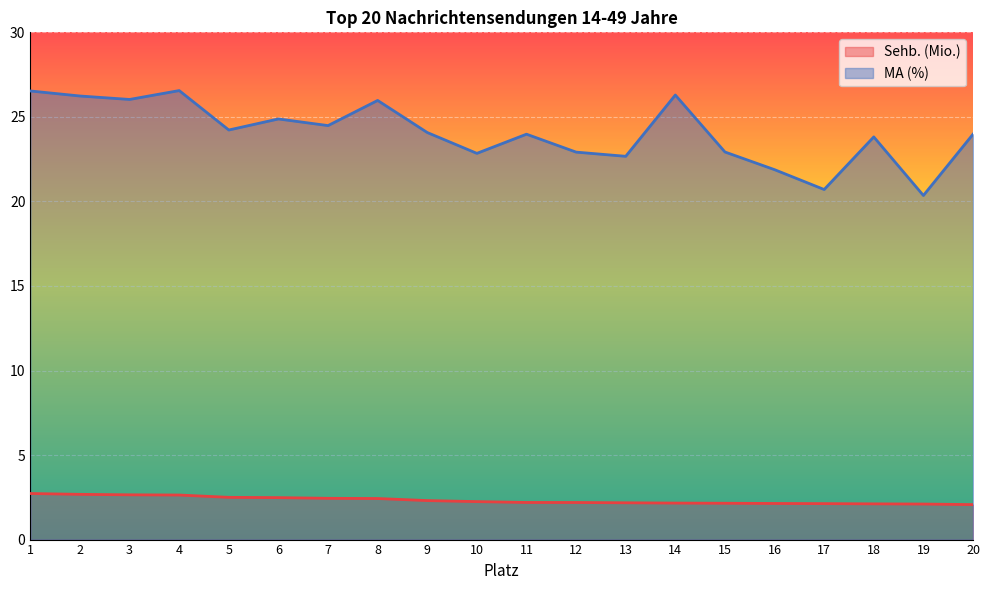

True or false: Sehb. (Mio.) and MA (%) cross at least once.

False